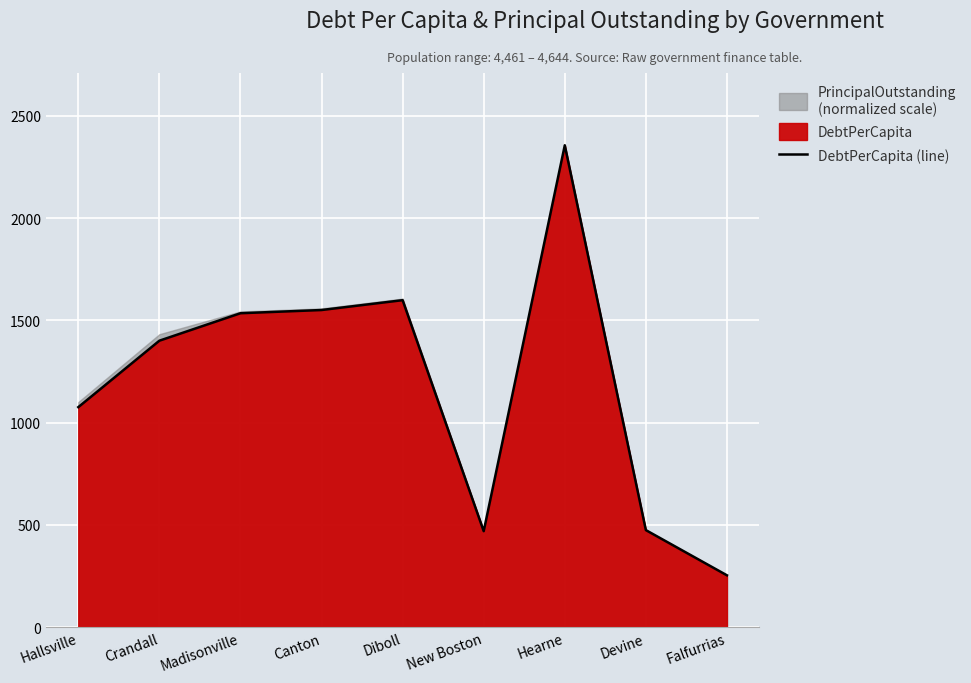

What is the ratio of the value at Devine to the value at Falfurrias?

1.9